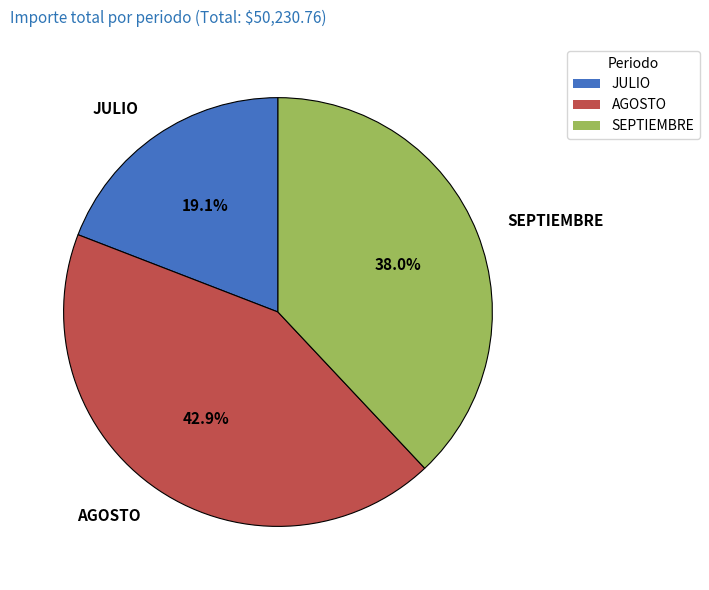

How much of the chart is everything except JULIO?

80.9%